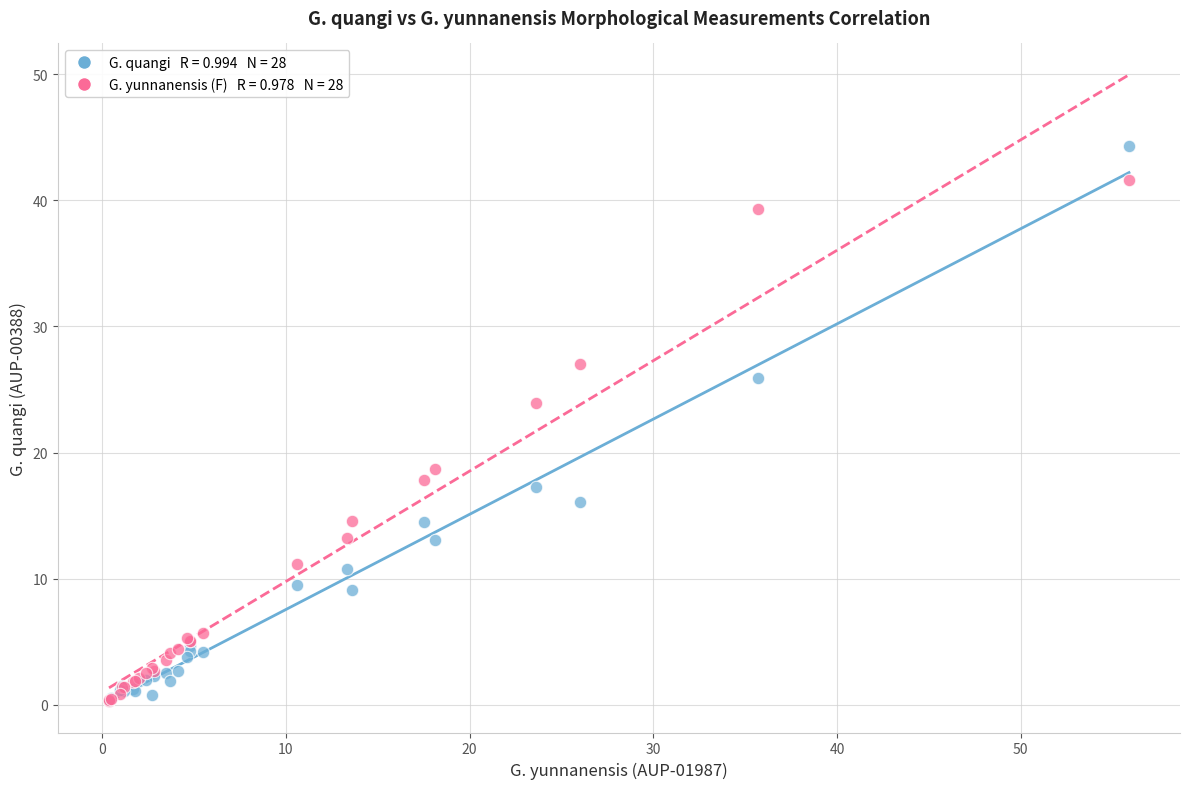

Across all series, what Y value is closest to 22?

23.9